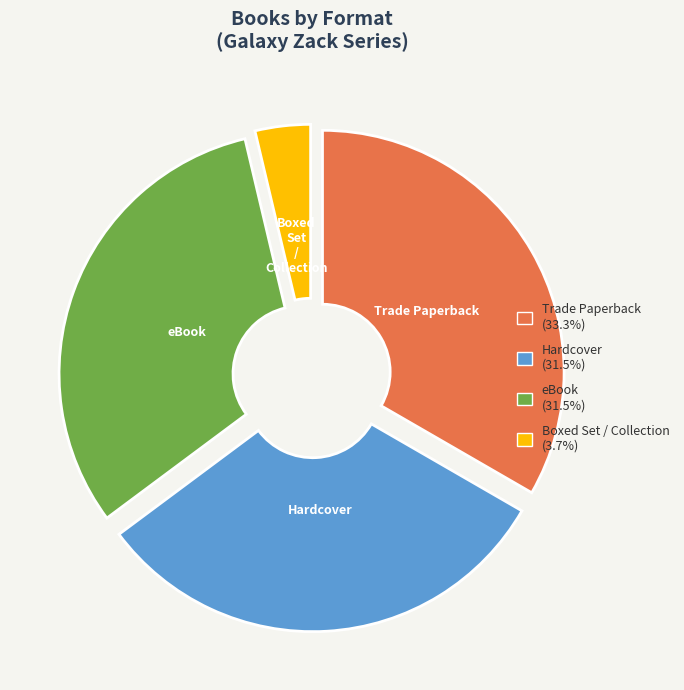

Is there any slice that represents more than half of the pie?

No